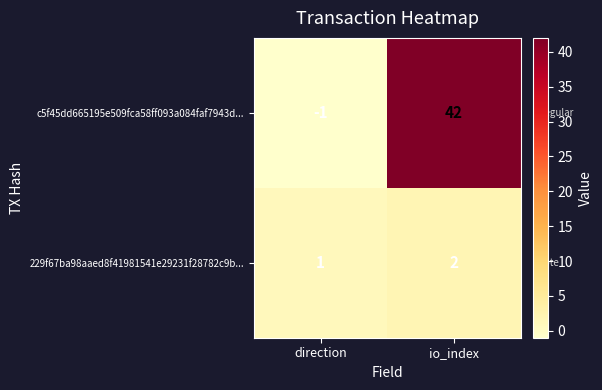

At which category is the sum across all series the highest?

io_index